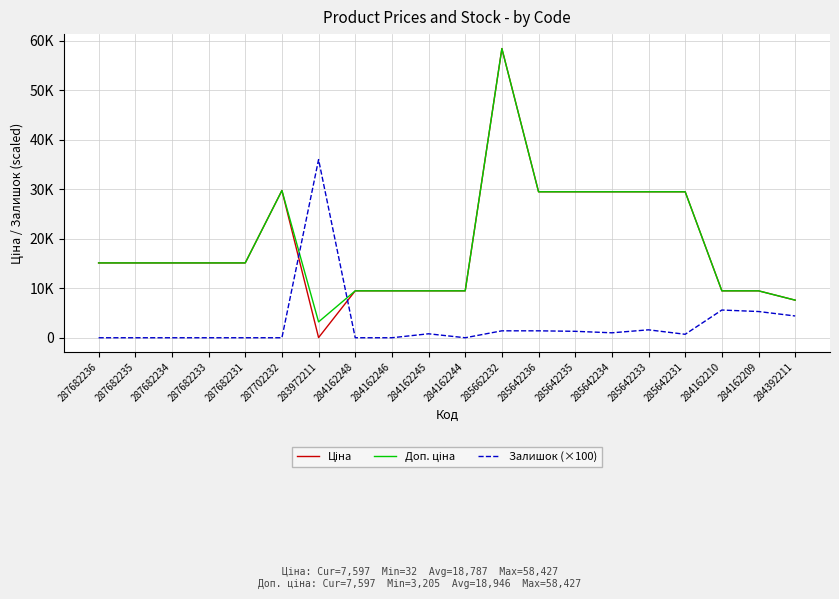

At which category does the chart reach its minimum across all series?

287682236